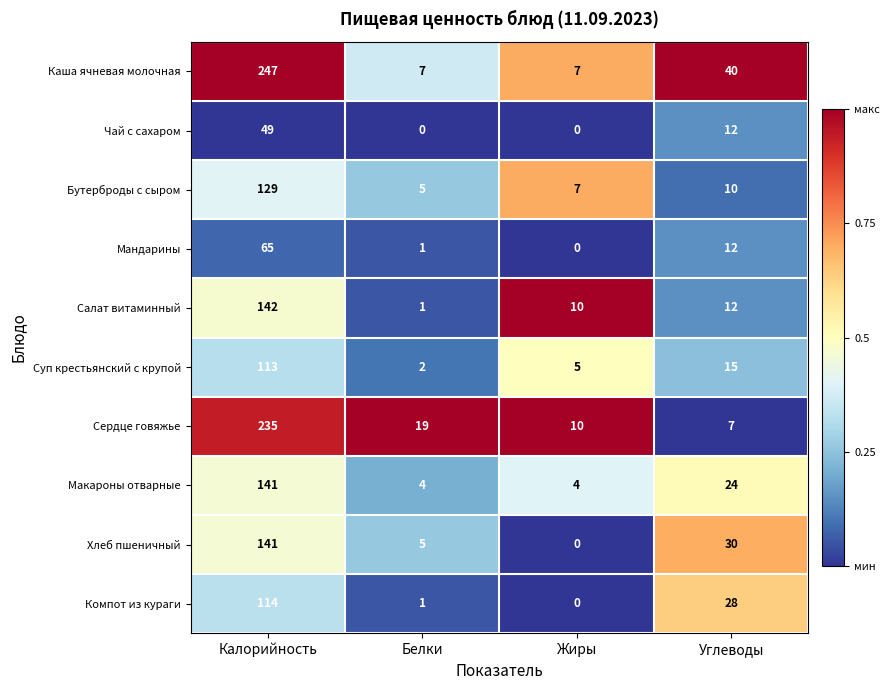

At which label does Салат витаминный first exceed 12?

Калорийность